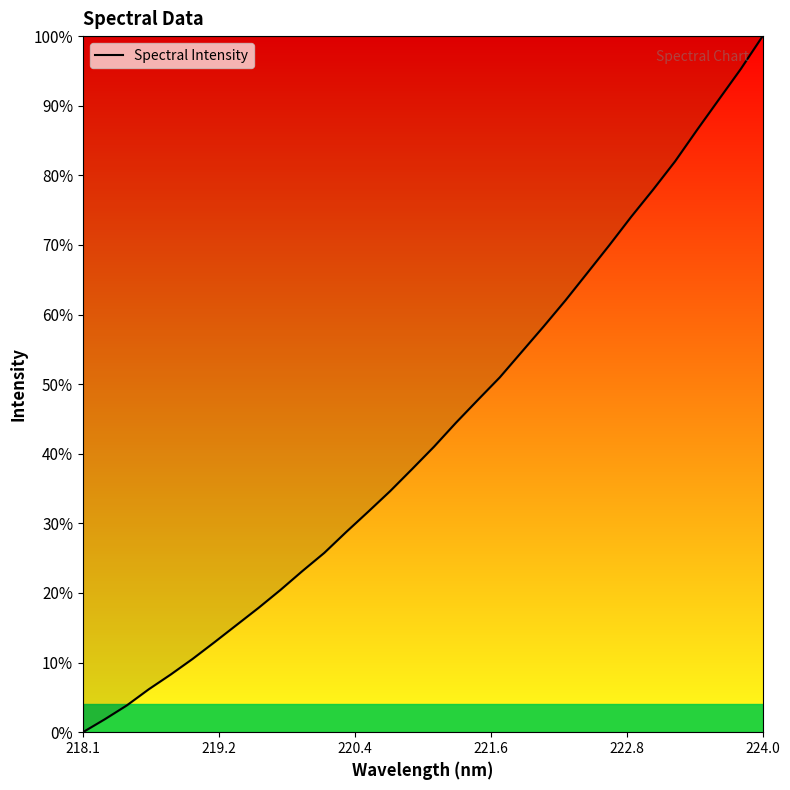

Is this an area chart (filled region under the line)?

Yes